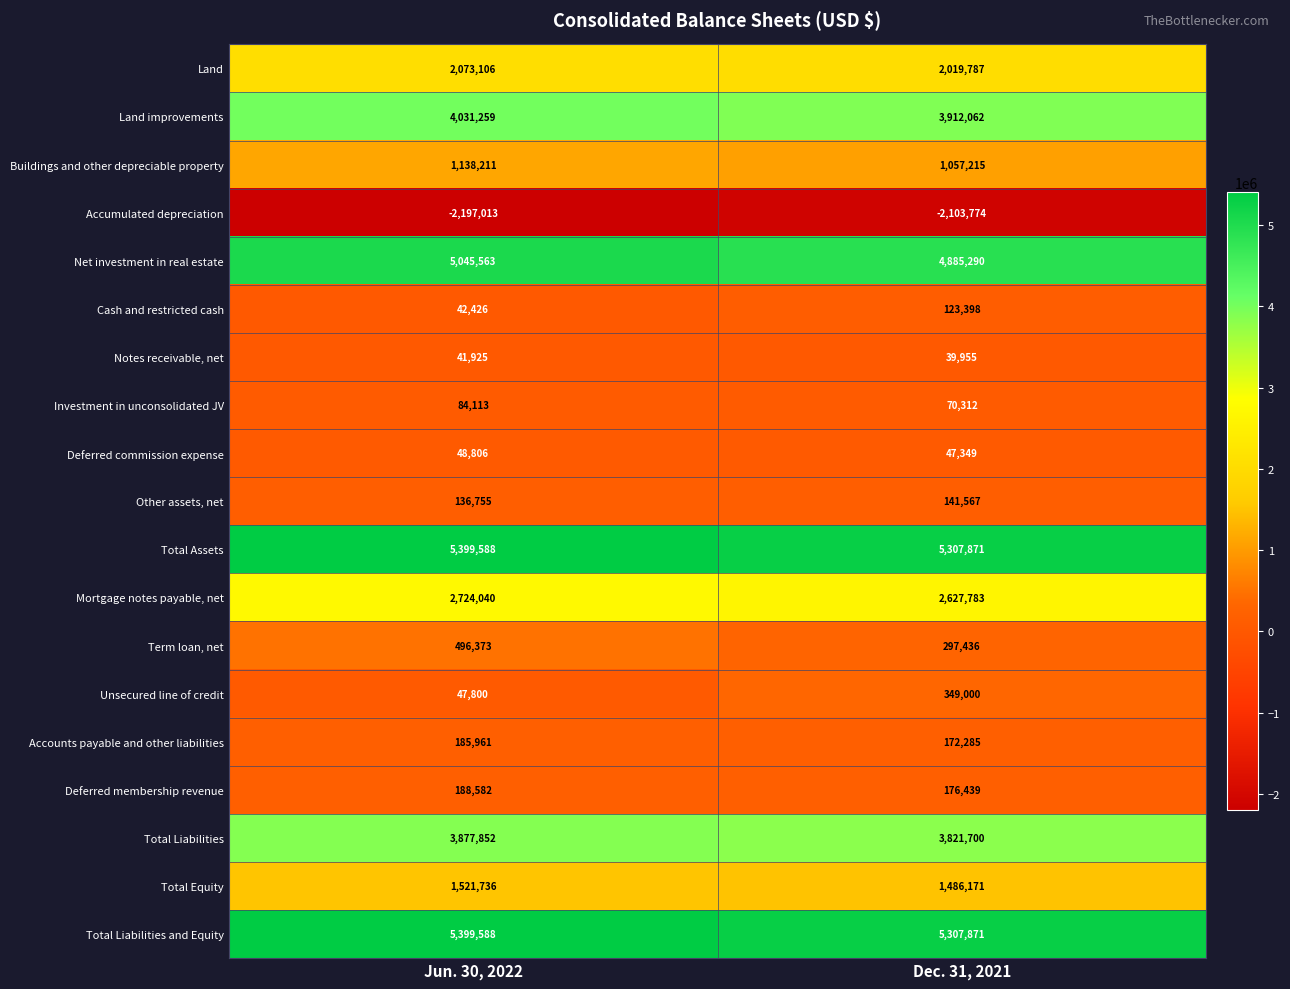

Which series has the largest range (max minus min)?

Unsecured line of credit